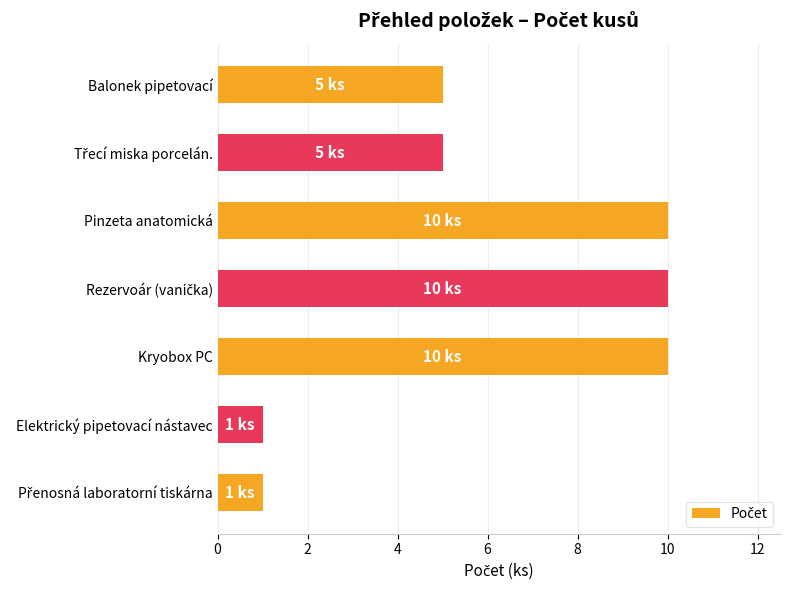

Which has a higher value, Balonek pipetovací or Elektrický pipetovací nástavec?

Balonek pipetovací